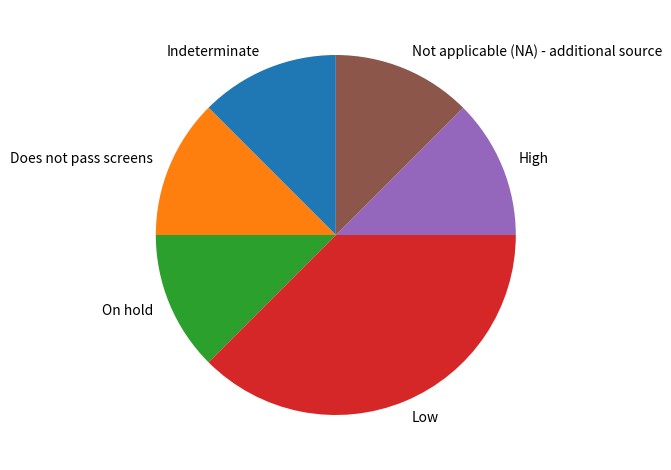

Is there a majority slice in this chart?

No